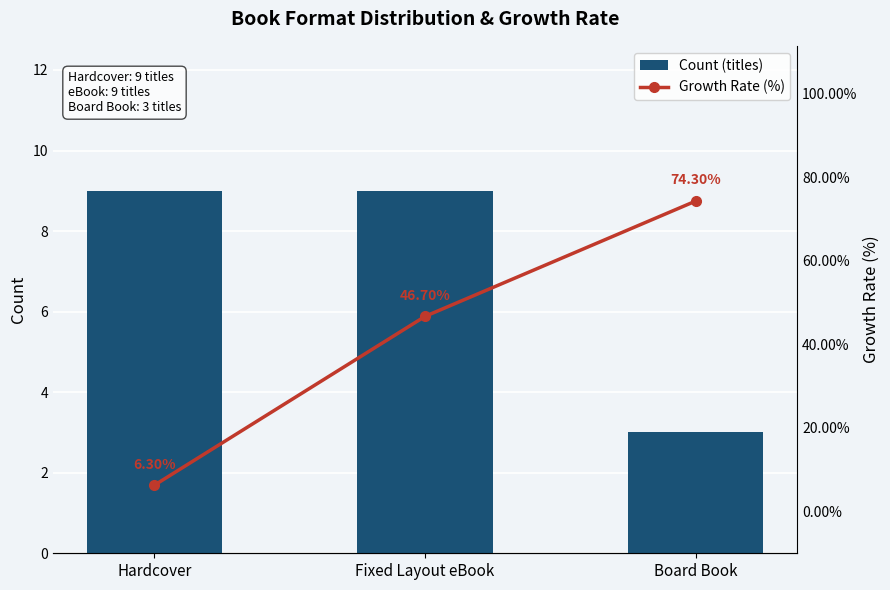

Is the value of Count (titles) at Board Book greater than the value of Growth Rate (%) at Fixed Layout eBook?

No